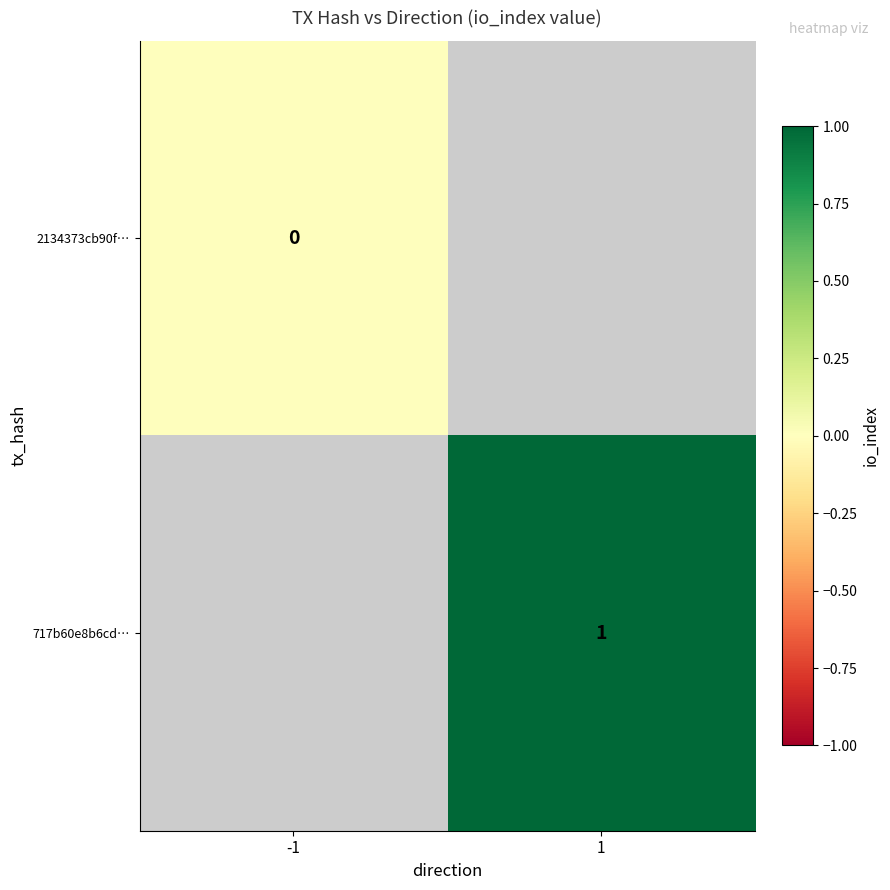

List the series in order of their peak value, highest first.

2134373cb90f…, 717b60e8b6cd…